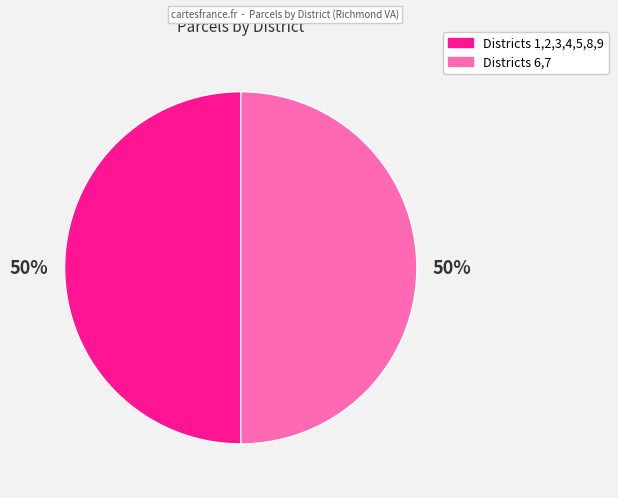

To the nearest percent, what is the average slice percentage?

50%